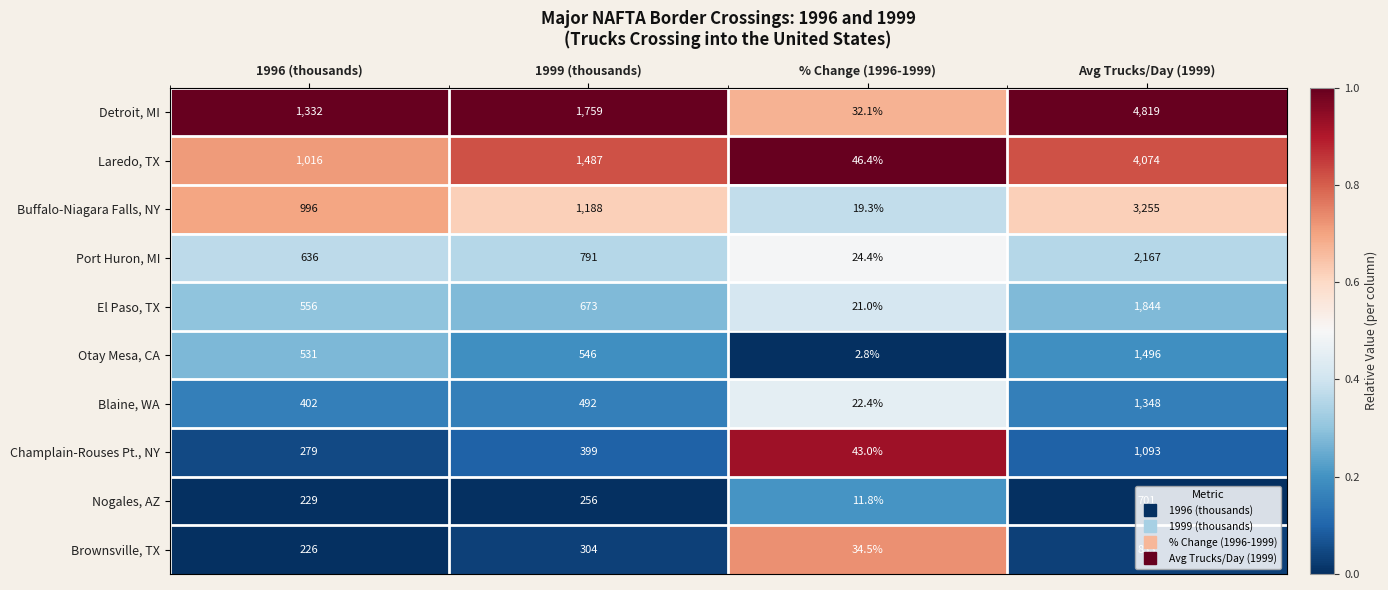

What is the minimum value shown in the chart?

2.8